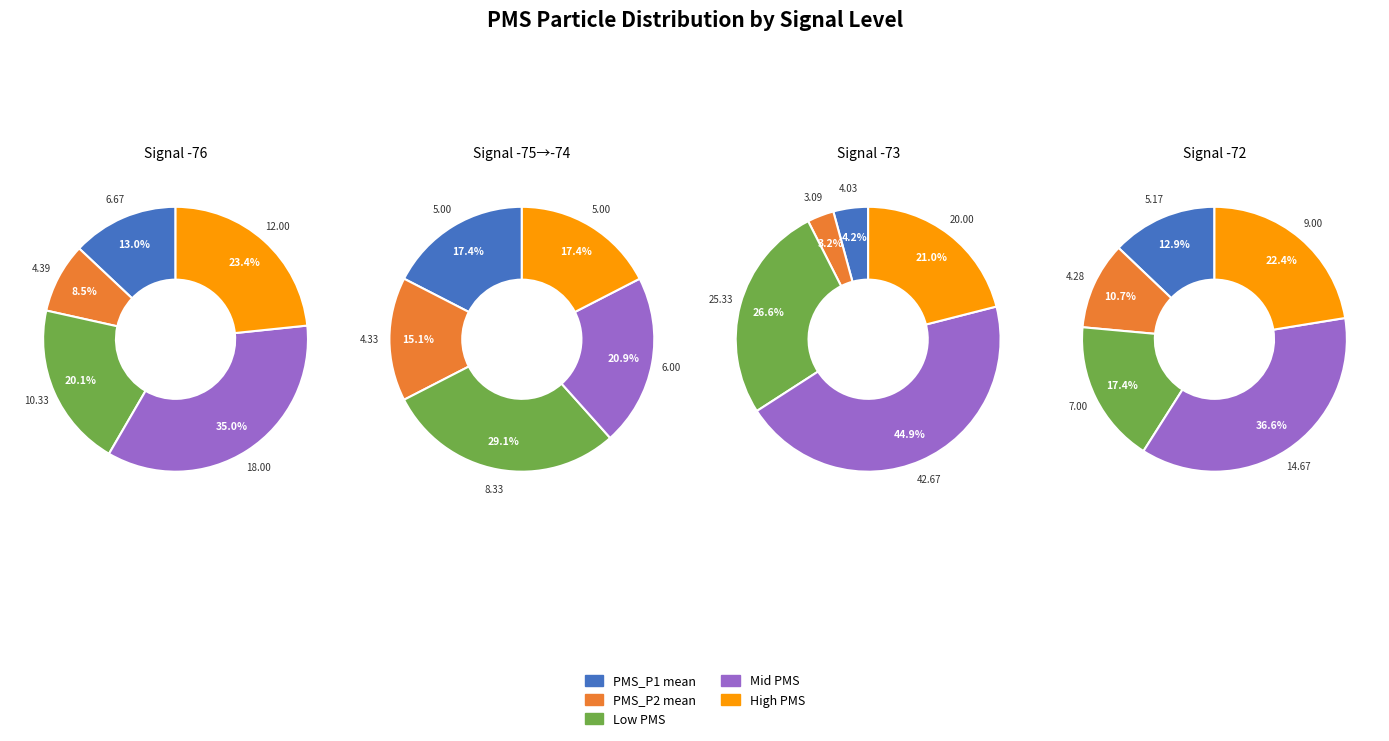

Between 29 and 19, which is larger?

29